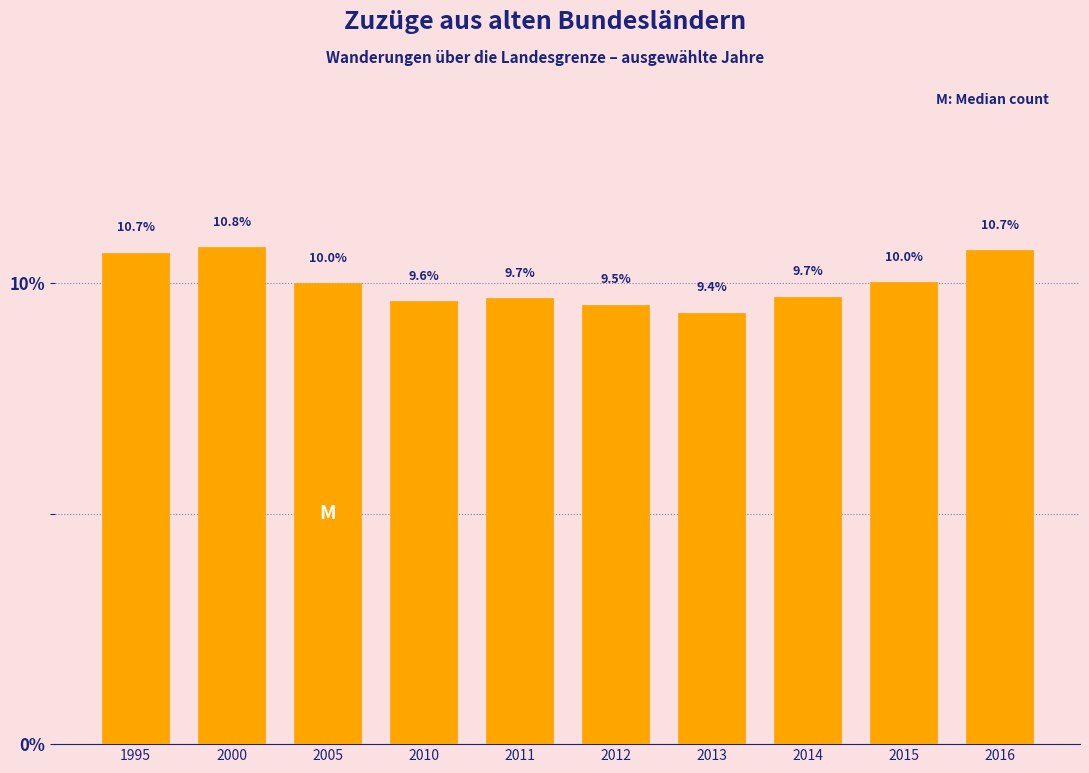

Reading left to right, transcribe all the data shown in this chart.

10.7	10.8	10.0	9.6	9.7	9.5	9.4	9.7	10.0	10.7